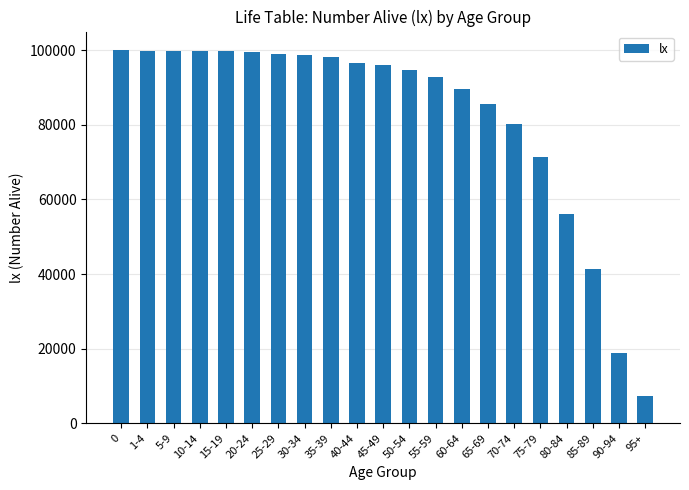

What is the ratio of the value at 70-74 to the value at 65-69?

0.9